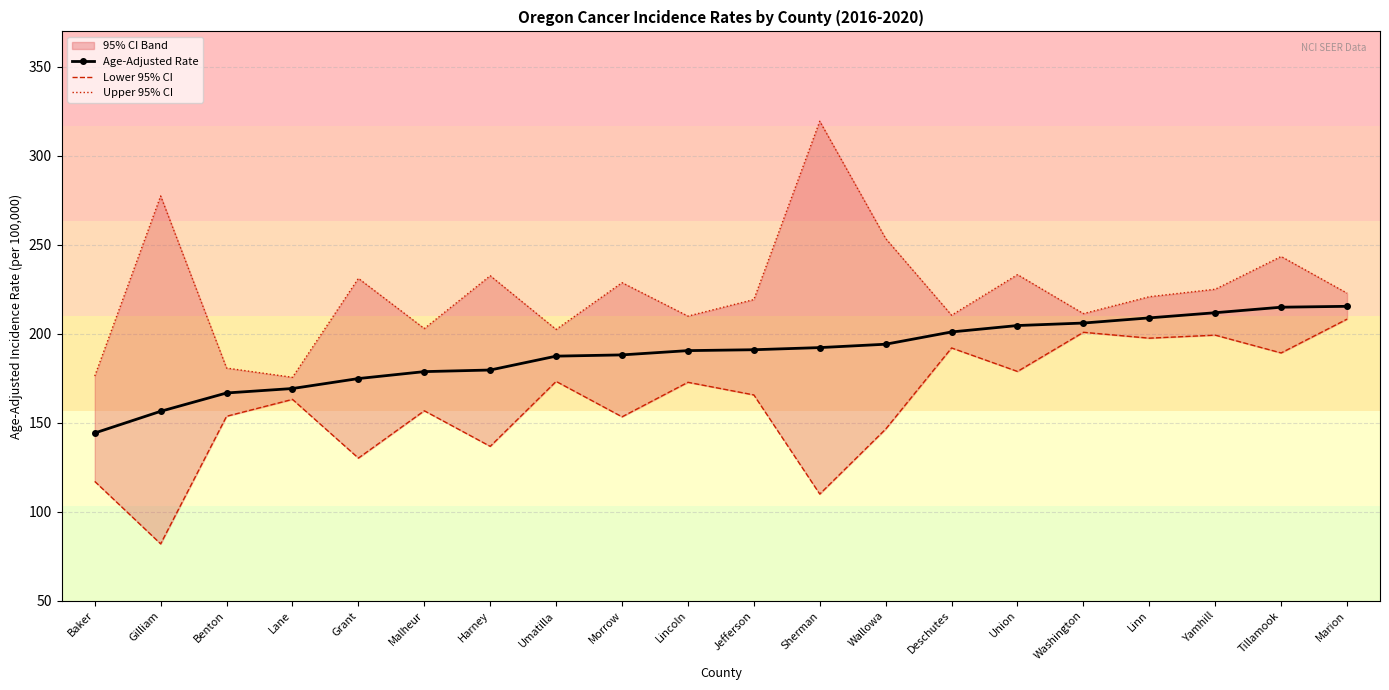

What is the value of the Upper 95% CI point at the 12th from the left?

319.5